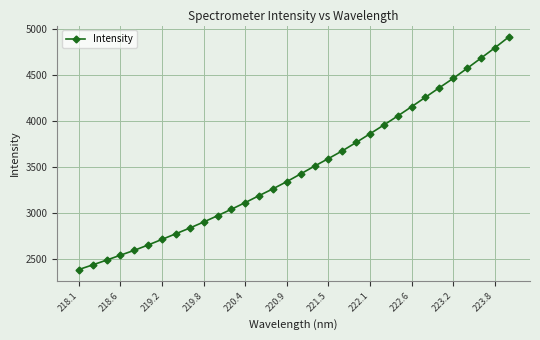

What is the greatest value displayed?

4908.9